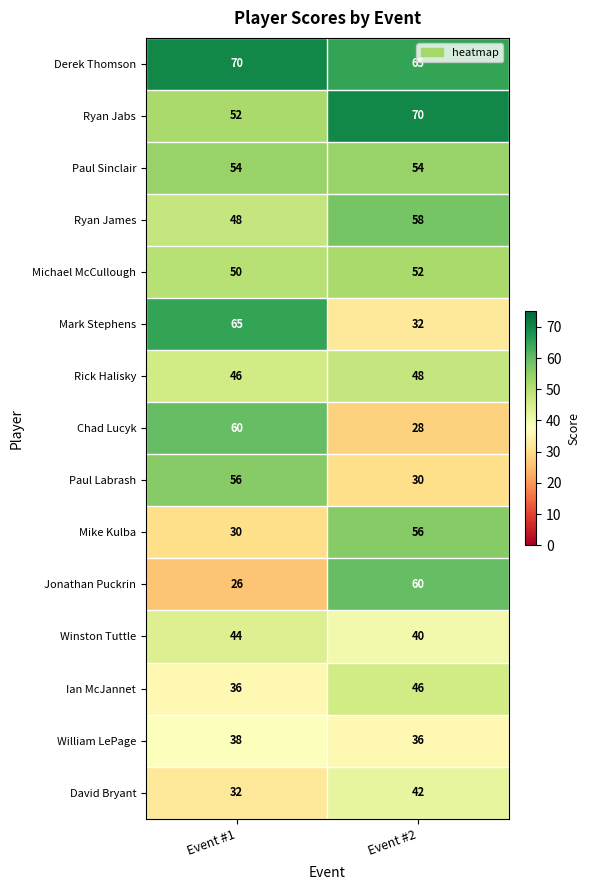

What value does the Ryan James series have at Event #1, to the nearest 5?

50